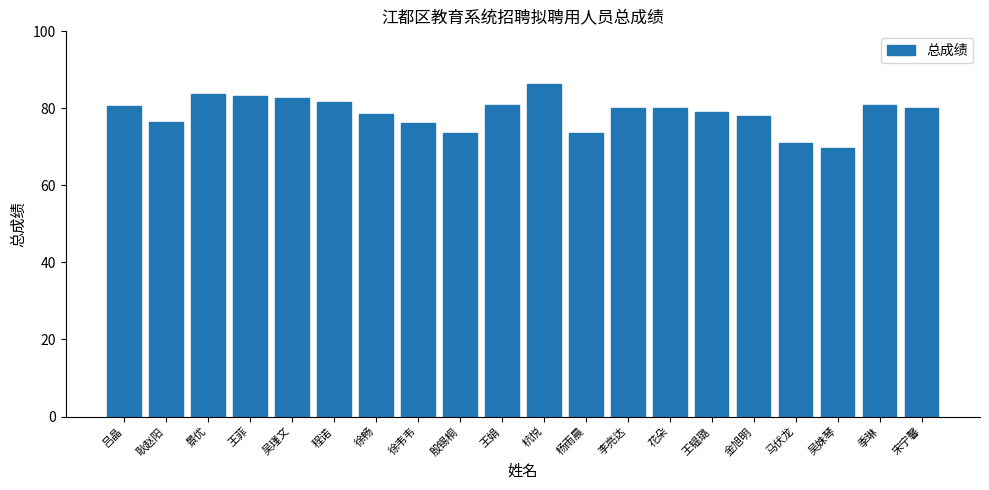

How many categories are shown in the chart?

20